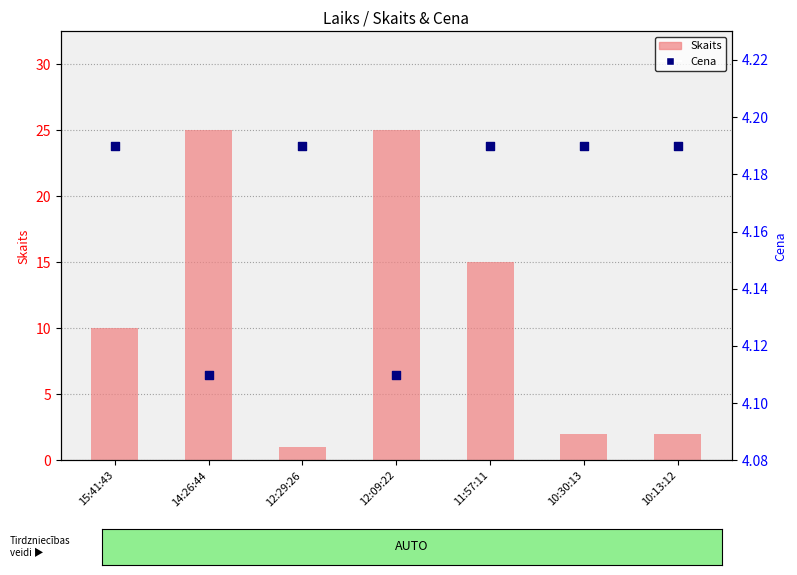

Which series has the widest spread of Y values?

Skaits